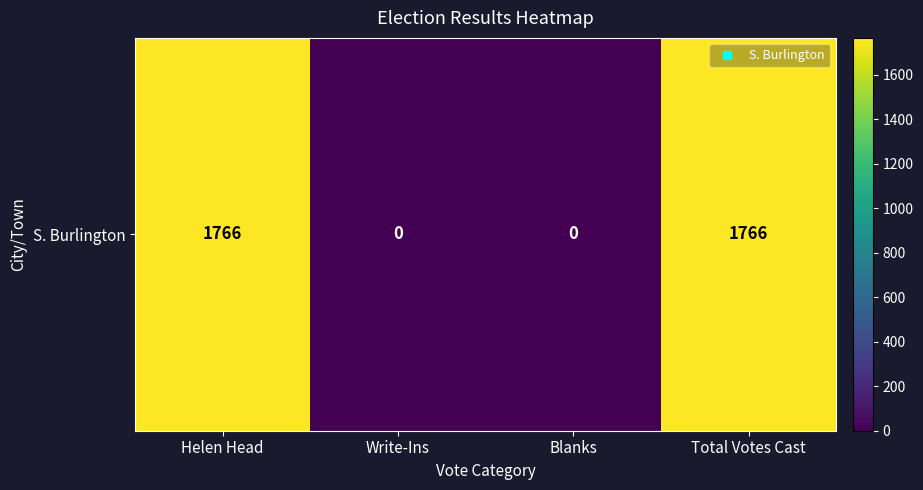

What is the difference between the second highest and second lowest values?

1766